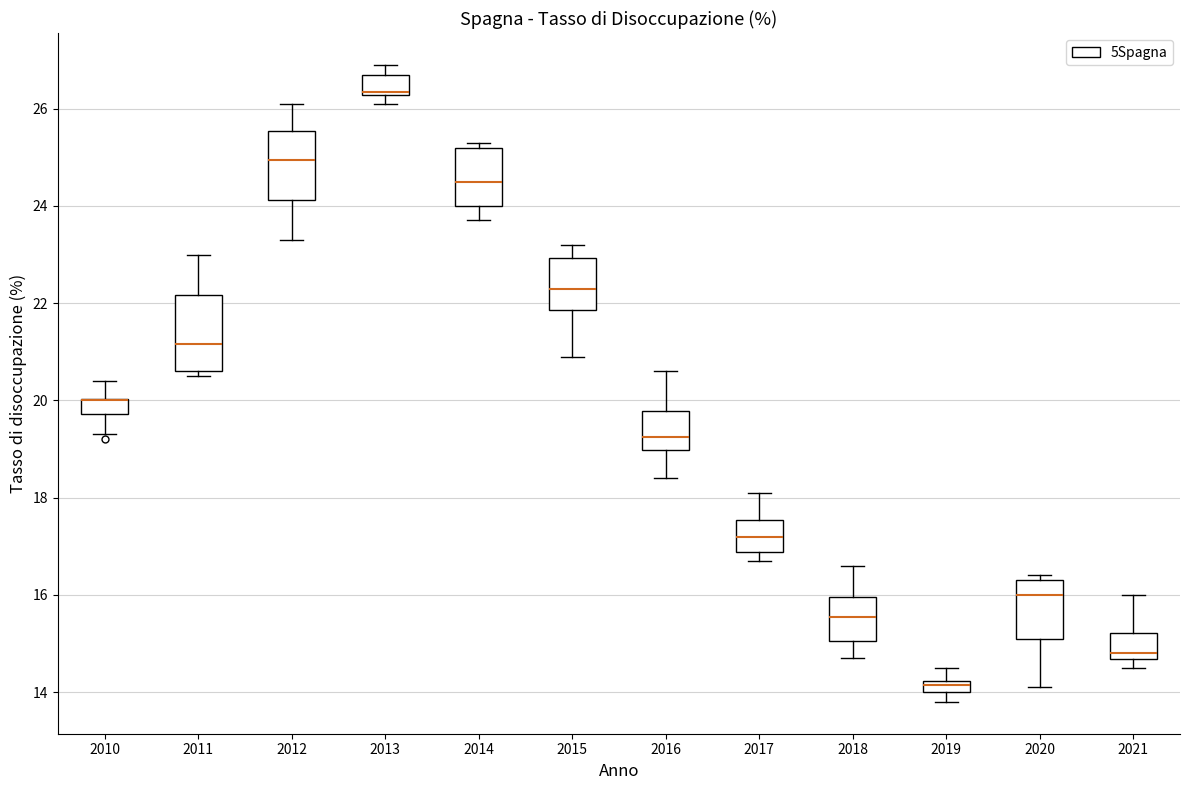

Where does the median line of the box at x = 2013 sit on the y-axis? The values are not printed on the chart, so give them approximately, as read against the axis.

26.4